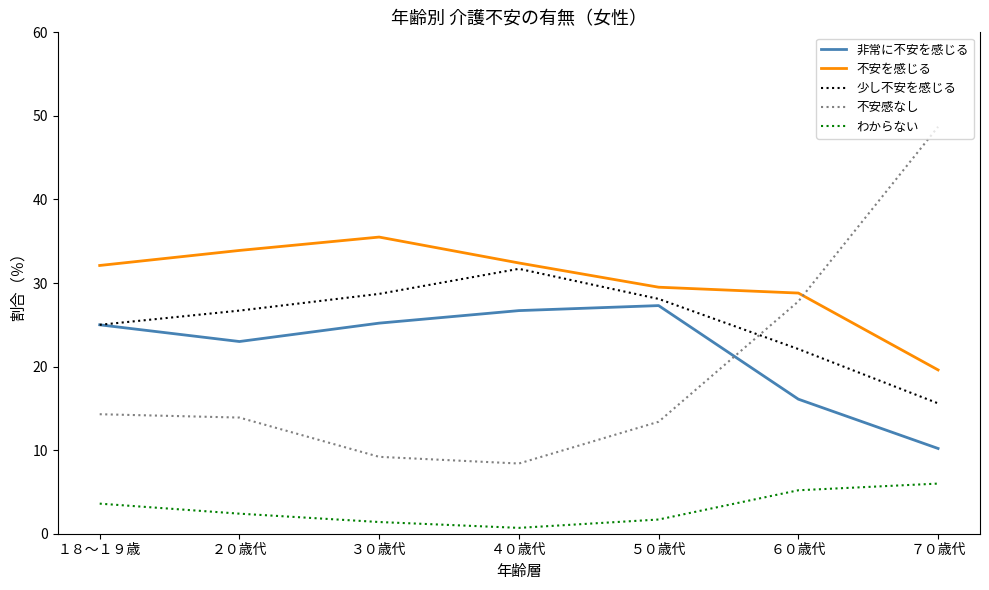

Which series has the largest total across all categories?

不安を感じる